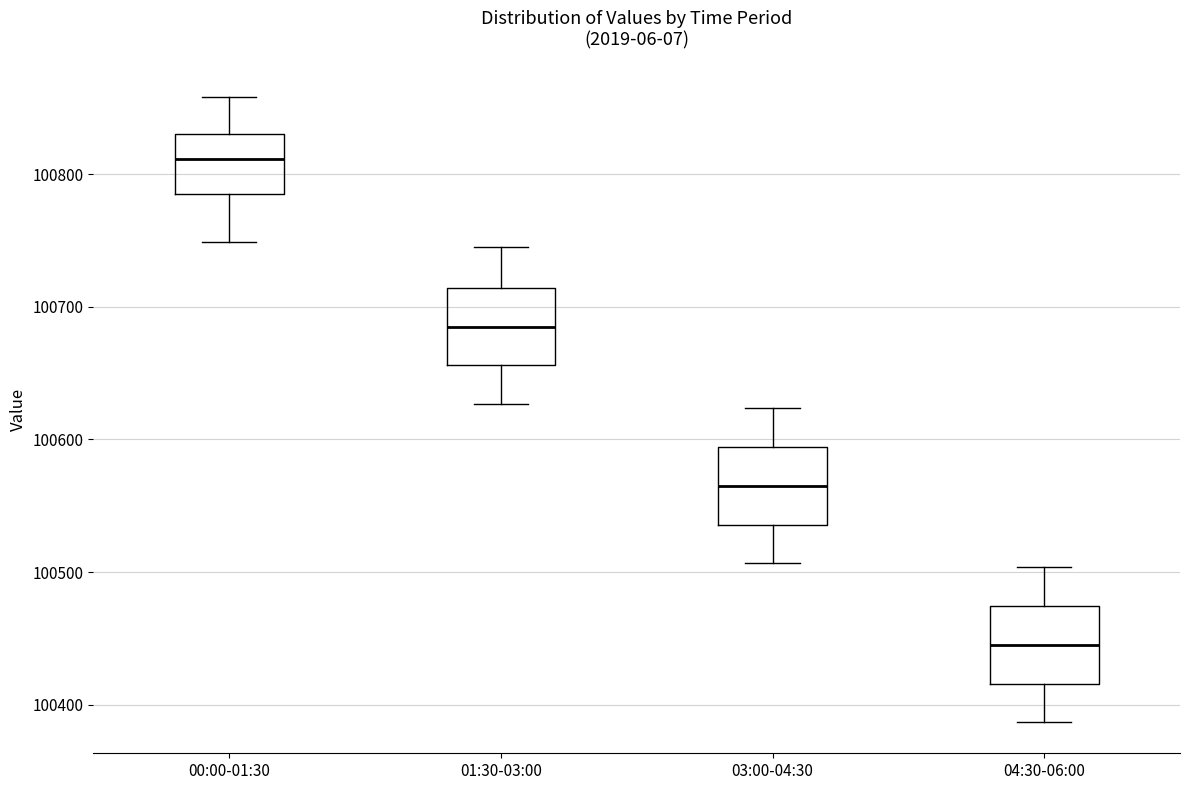

Reading left to right, read every box against the y-axis: the position of its median line, the range the box covers, and the ends of its whiskers. The values are not printed on the chart, so give them approximately, as read against the axis.

00:00-01:30: median 100810, box 100780 to 100830, whiskers 100750 to 100860
01:30-03:00: median 100680, box 100660 to 100710, whiskers 100630 to 100750
03:00-04:30: median 100560, box 100540 to 100590, whiskers 100510 to 100620
04:30-06:00: median 100440, box 100420 to 100470, whiskers 100390 to 100500